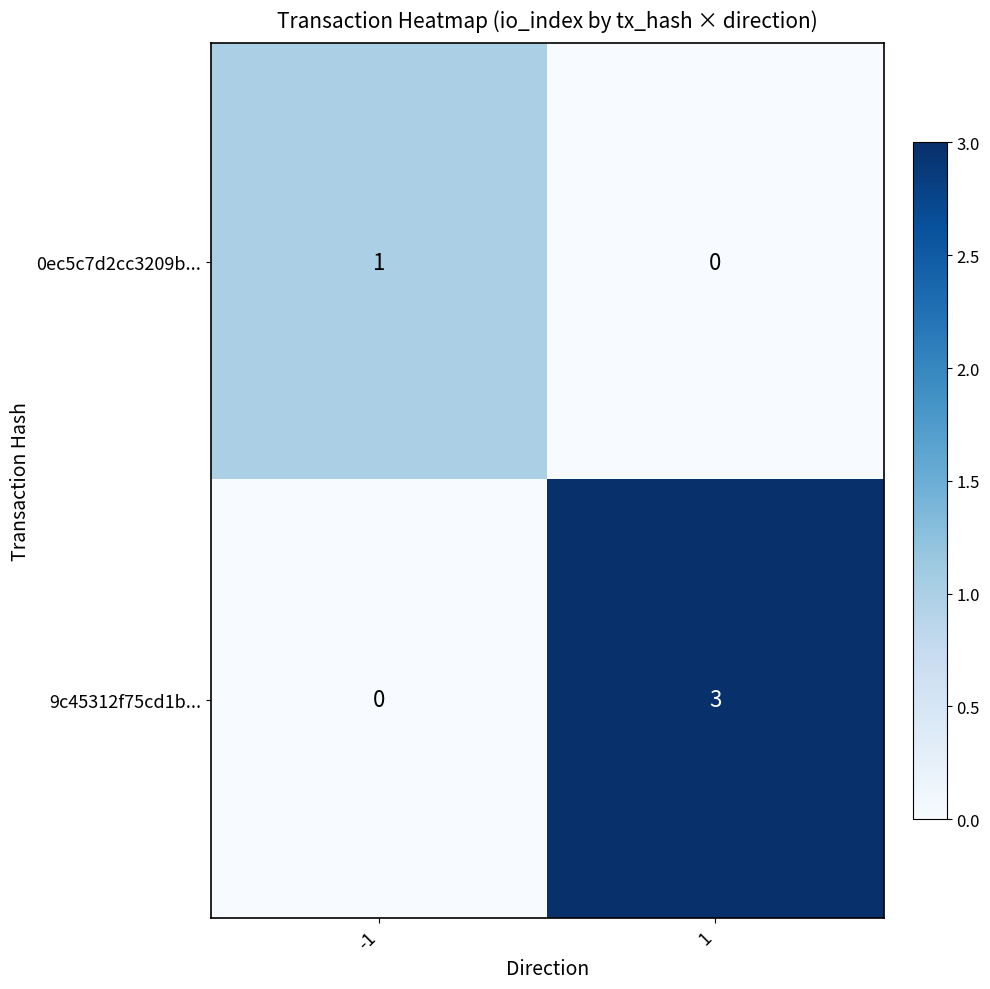

Reading left to right, list all the values displayed in this chart.

0ec5c7d2cc3209b...: -1=1	1=0
9c45312f75cd1b...: -1=0	1=3